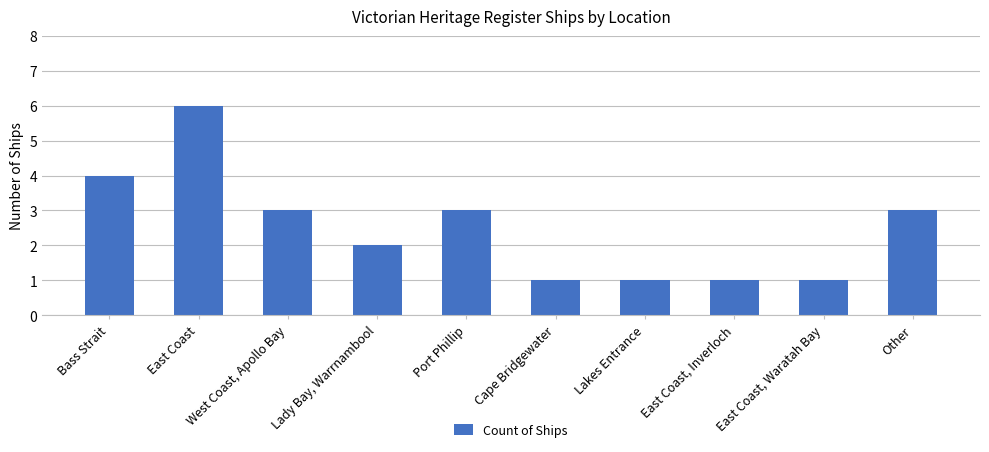

What is the maximum value shown in the chart?

6